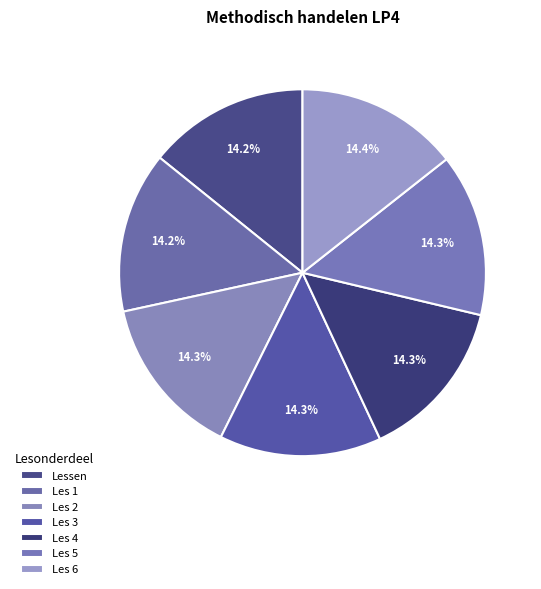

Count the number of slices in the pie.

7